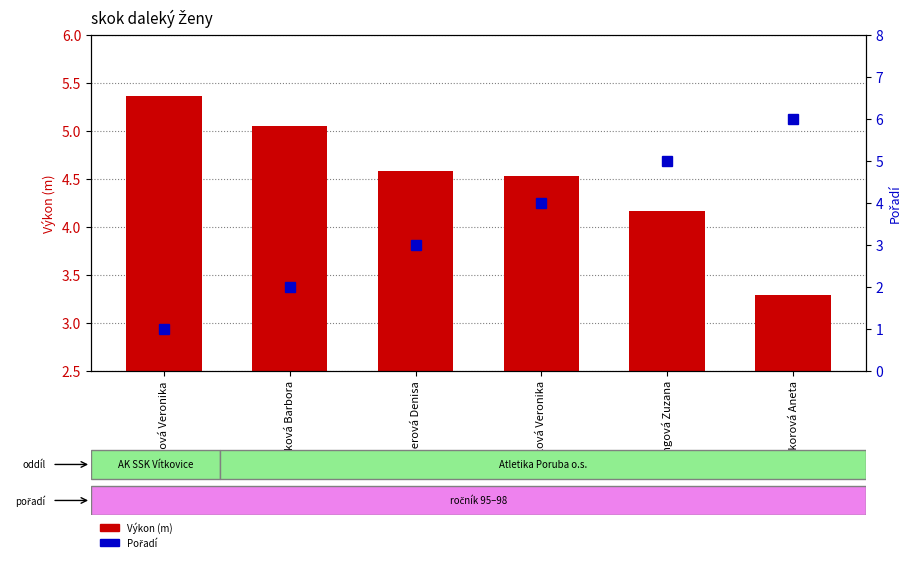

Which series changed the most between Šádková Veronika and Sýkorová Aneta?

Pořadí